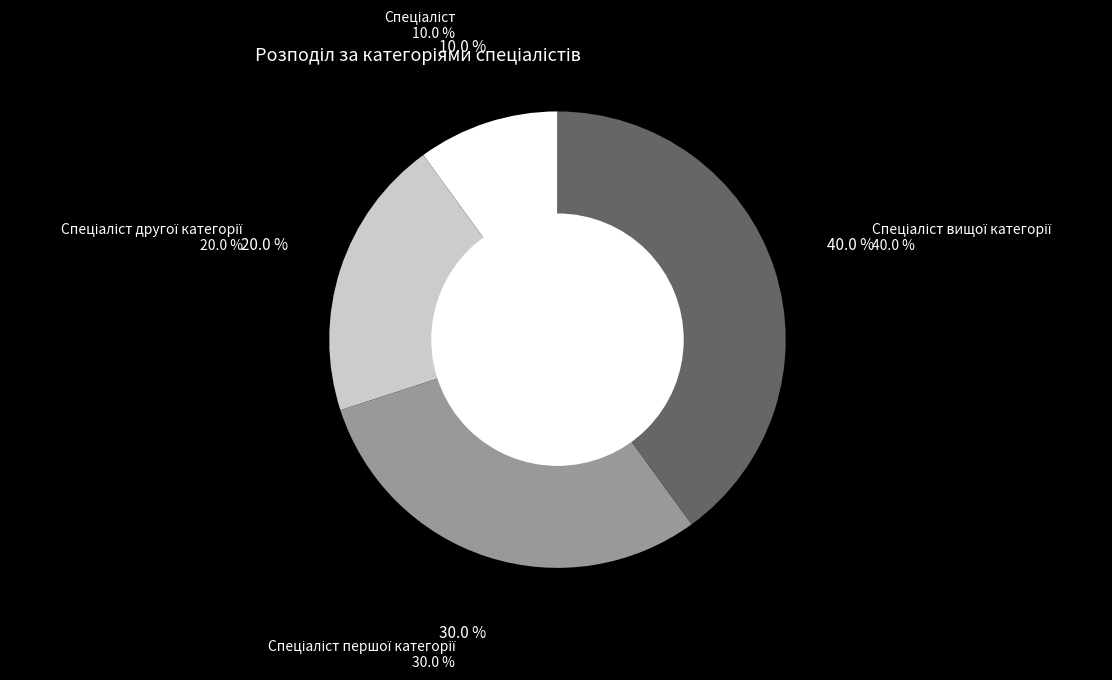

Is there a majority slice in this chart?

No